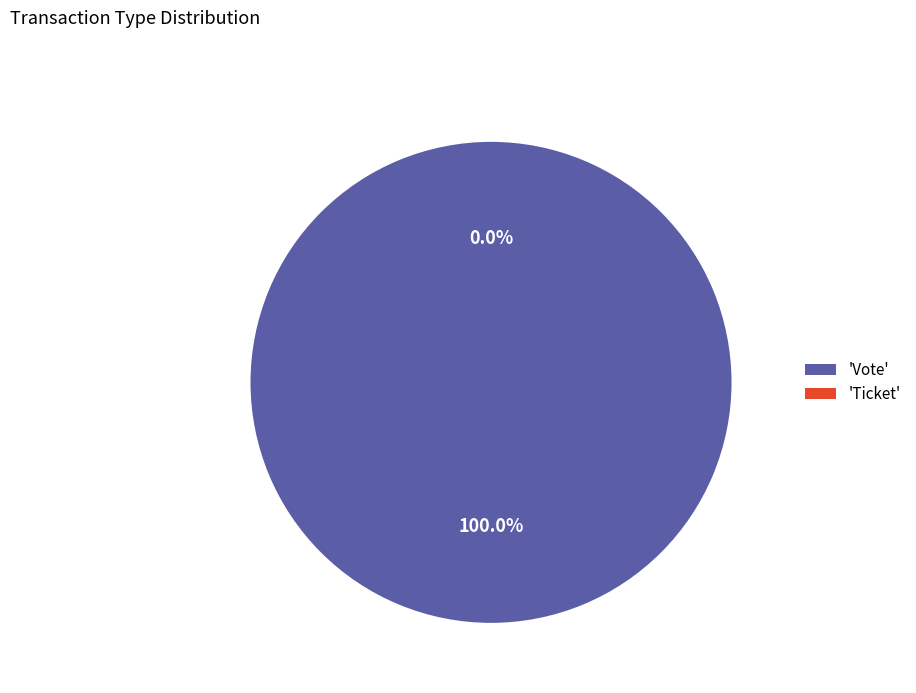

Is there any slice that represents more than half of the pie?

Yes